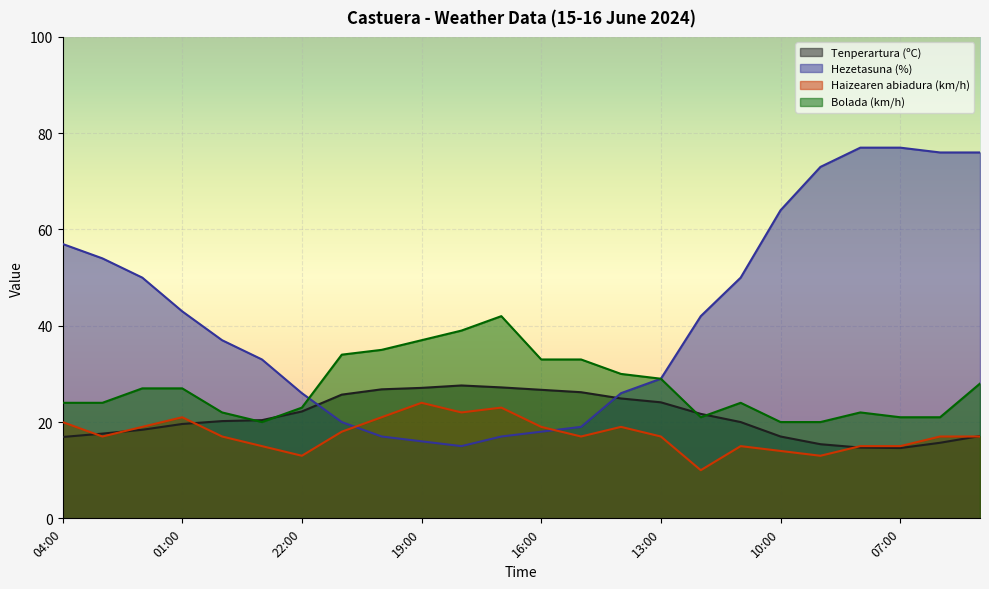

What position from the right is 03:00?

23